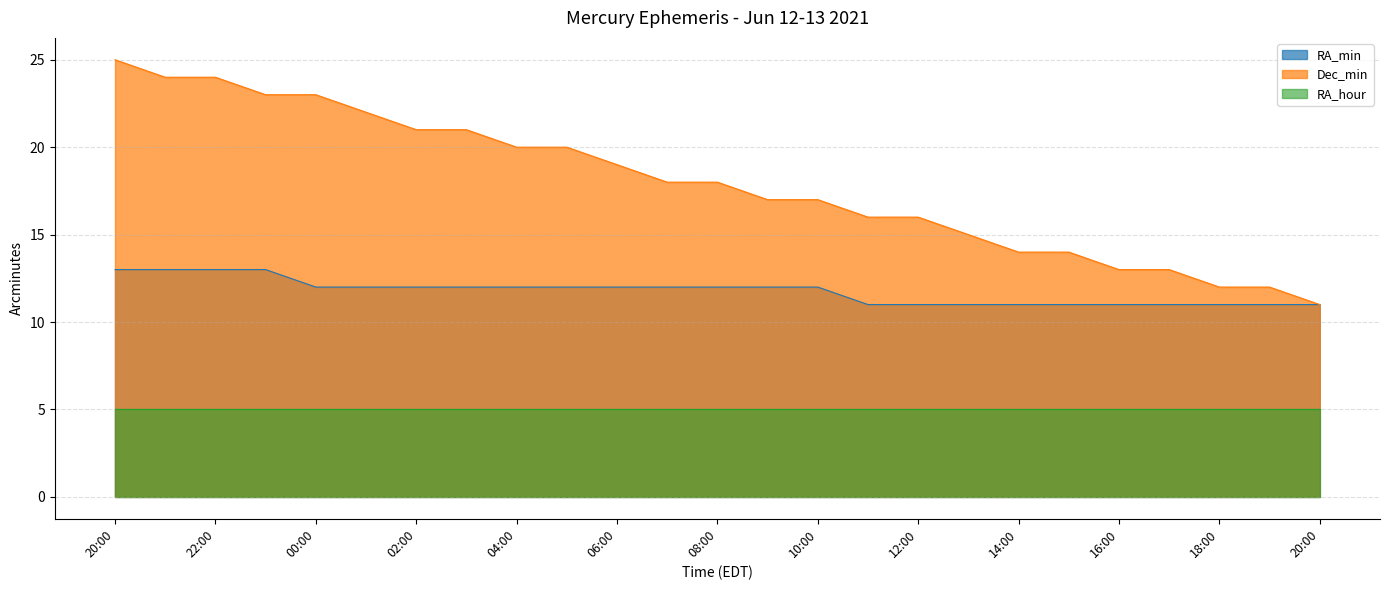

True or false: Dec_min and RA_min cross at least once.

False